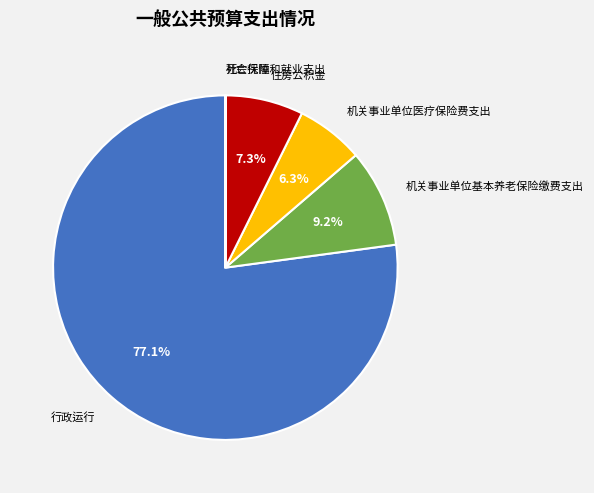

Is there any slice that represents more than half of the pie?

Yes